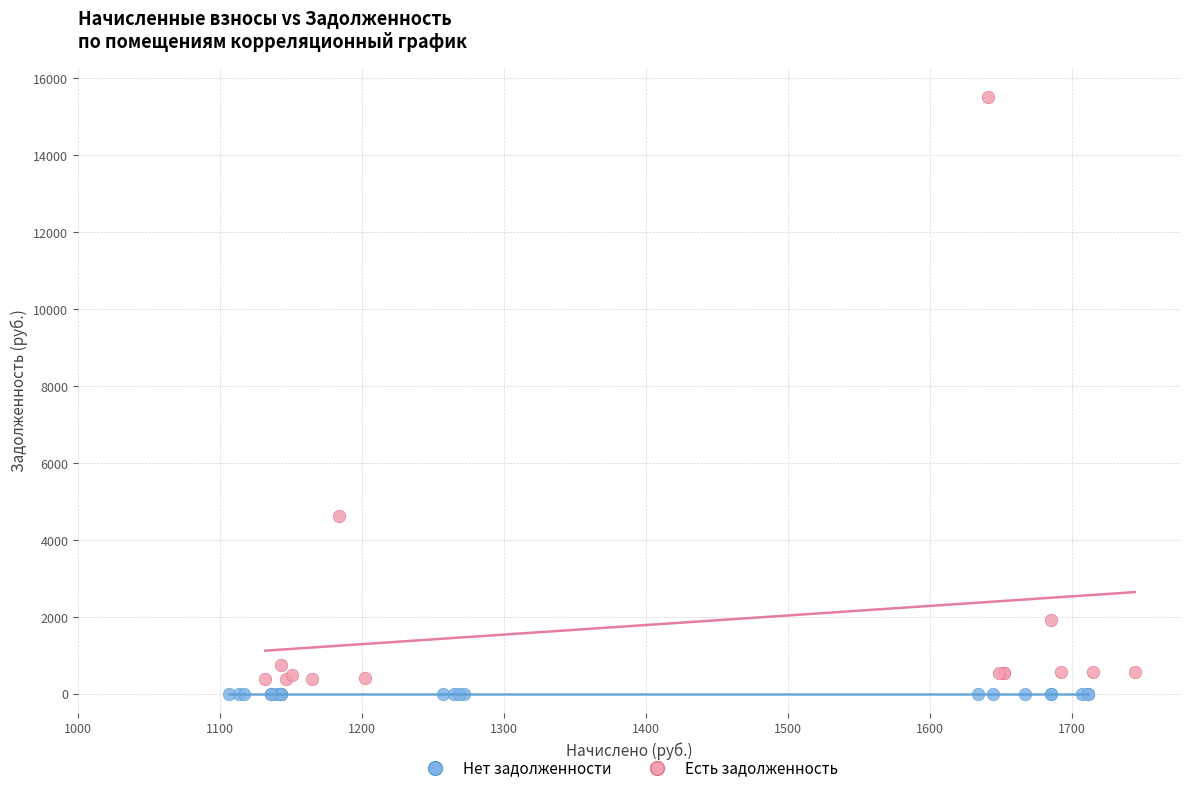

Which series reaches the maximum Y coordinate?

Есть задолженность